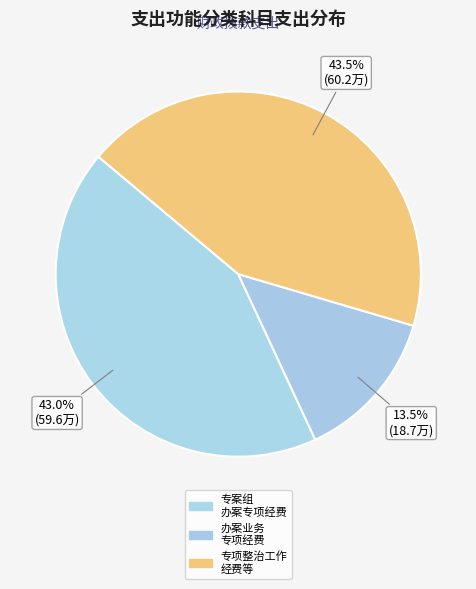

How many segments does this pie chart have?

3